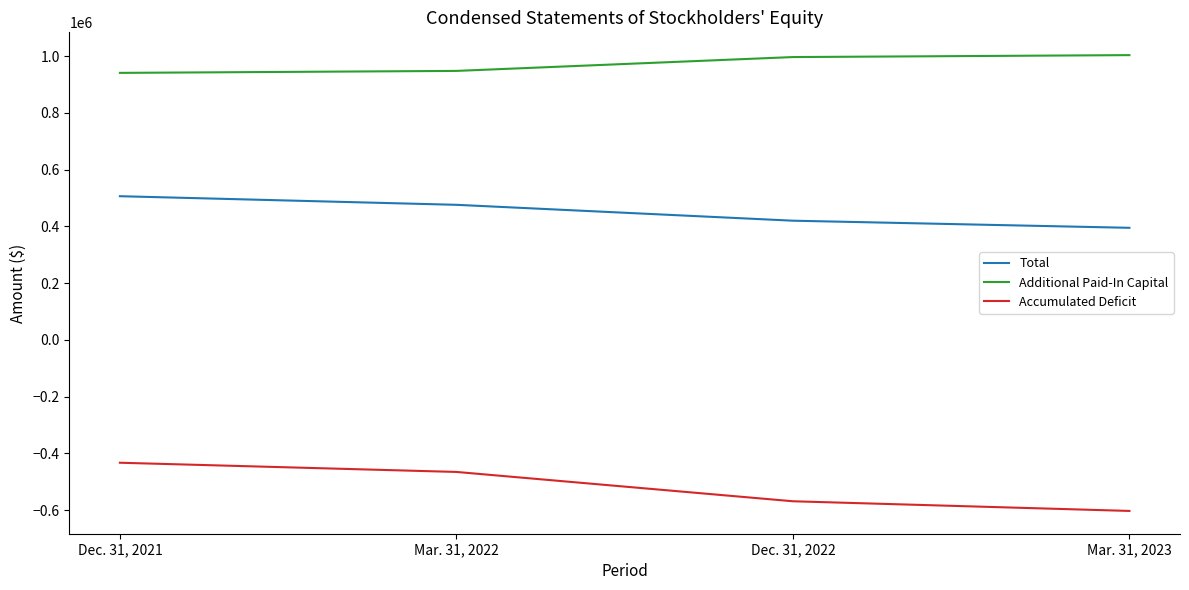

What is the maximum value for Accumulated Deficit?

-432968